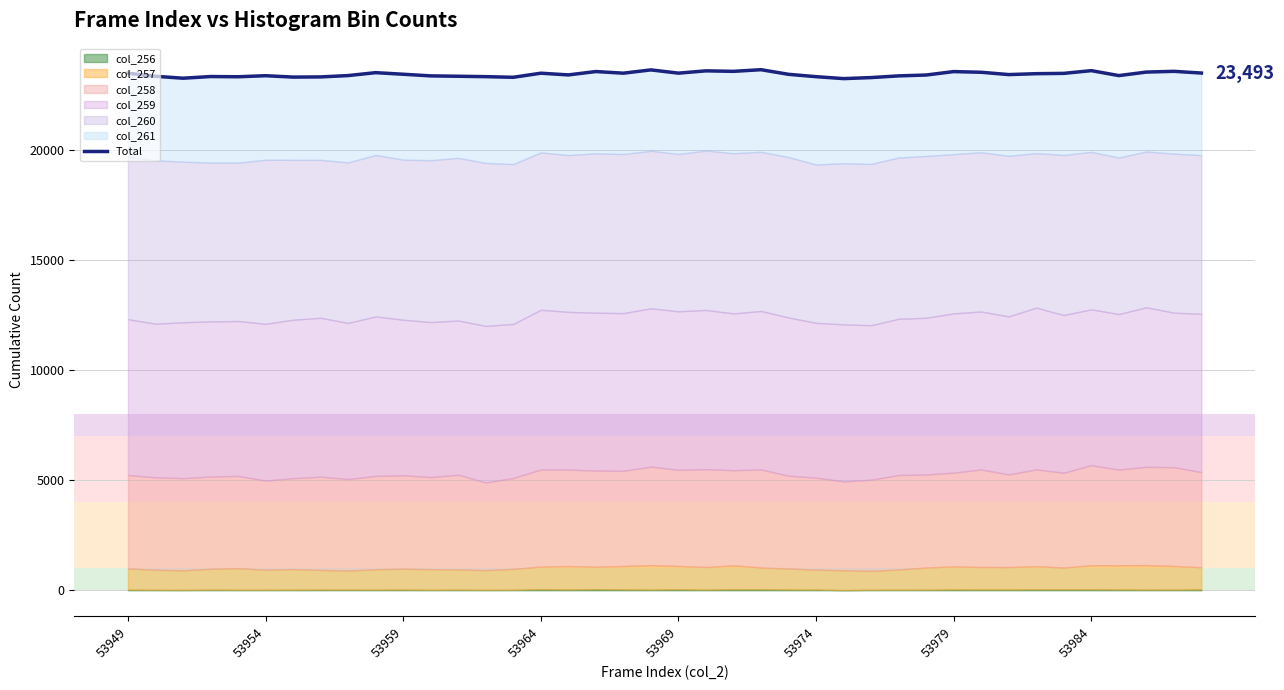

How many values exceed 23435?

19